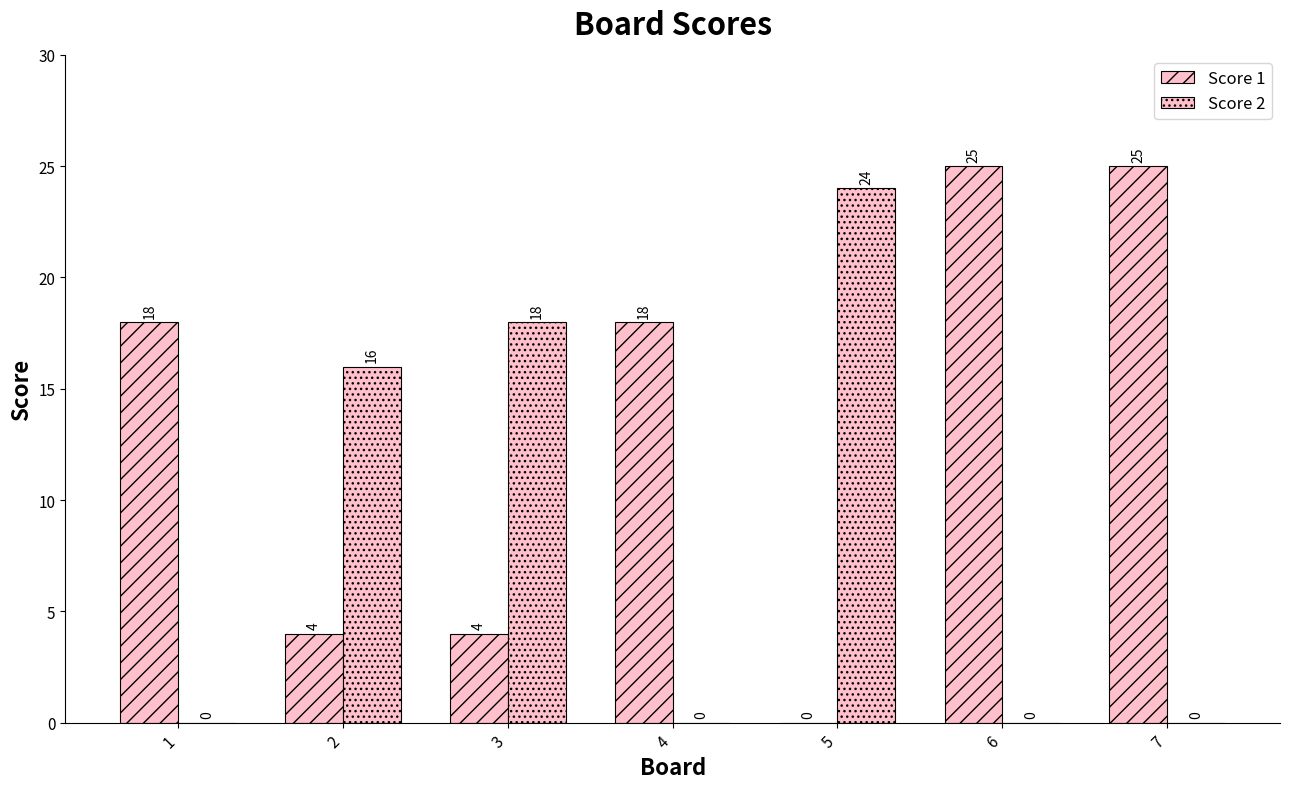

How many groups of bars are there?

7